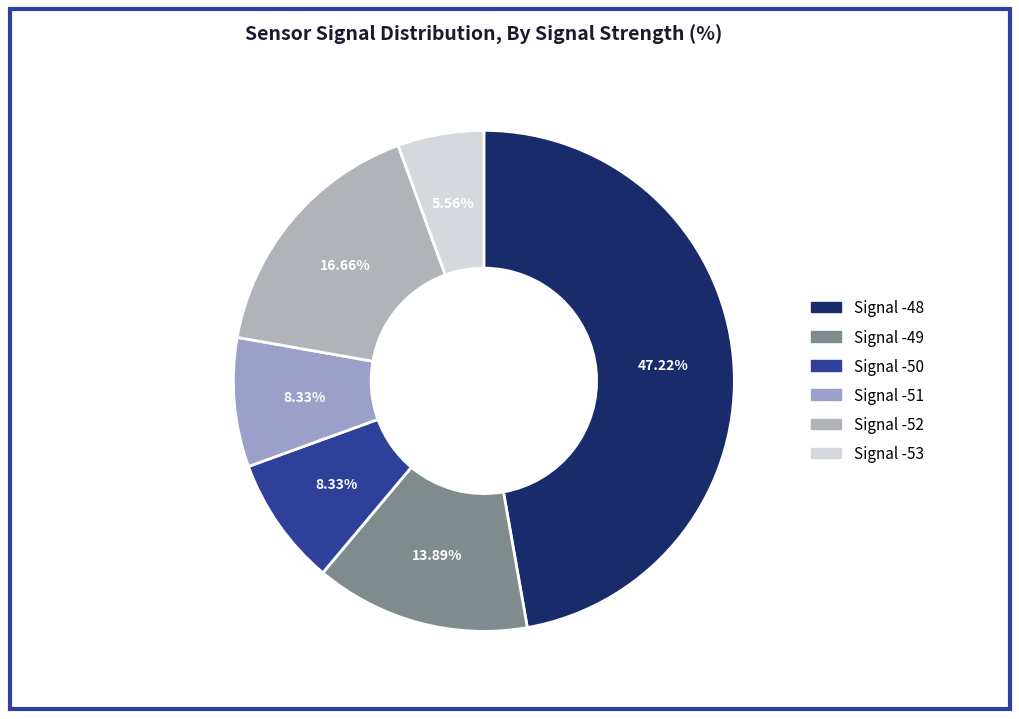

Count the number of slices in the pie.

6